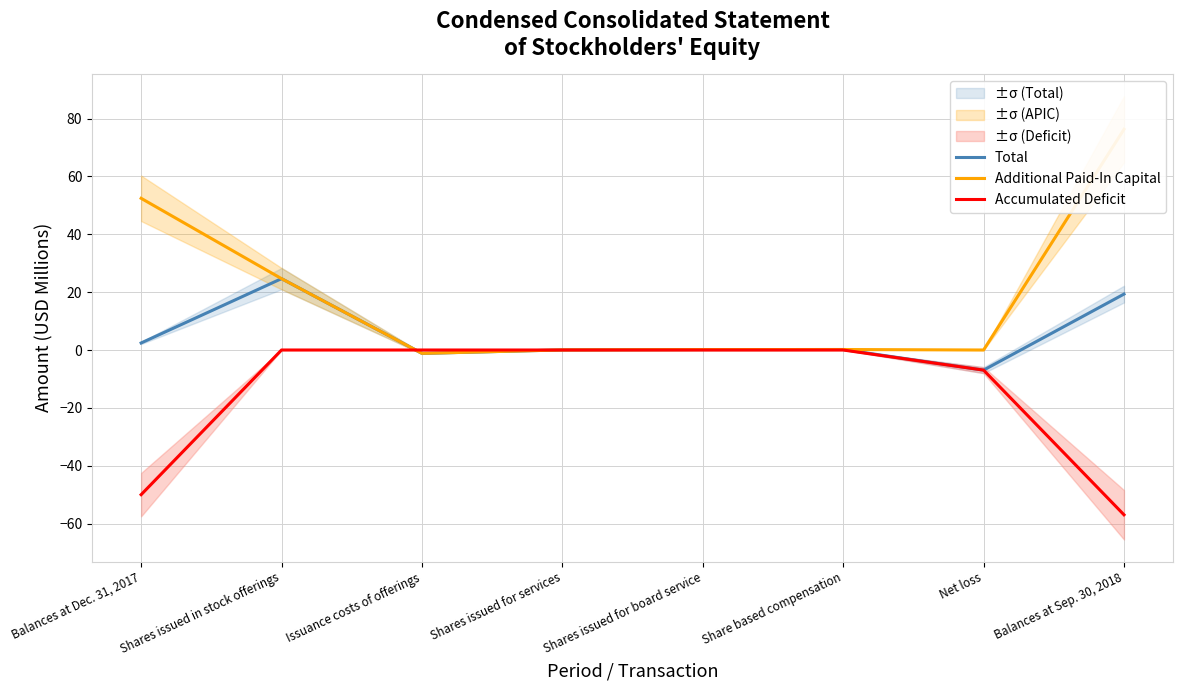

What is the difference between the Accumulated Deficit values at Balances at Sep. 30, 2018 and Balances at Dec. 31, 2017?

7.0